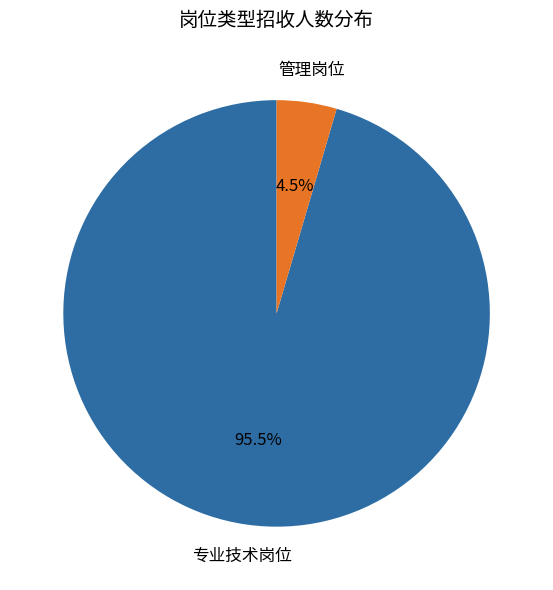

Which slice represents more than half of the pie?

专业技术岗位